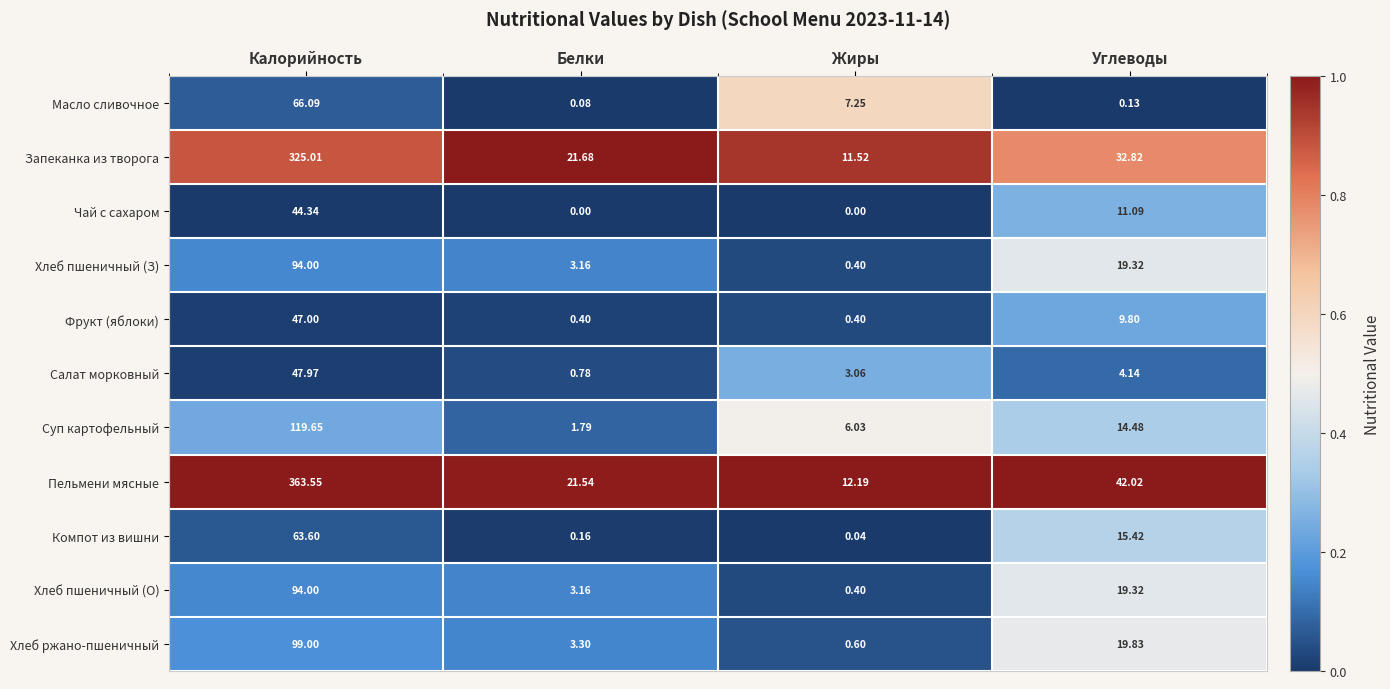

Where is Салат морковный nearest to the value 24?

Углеводы